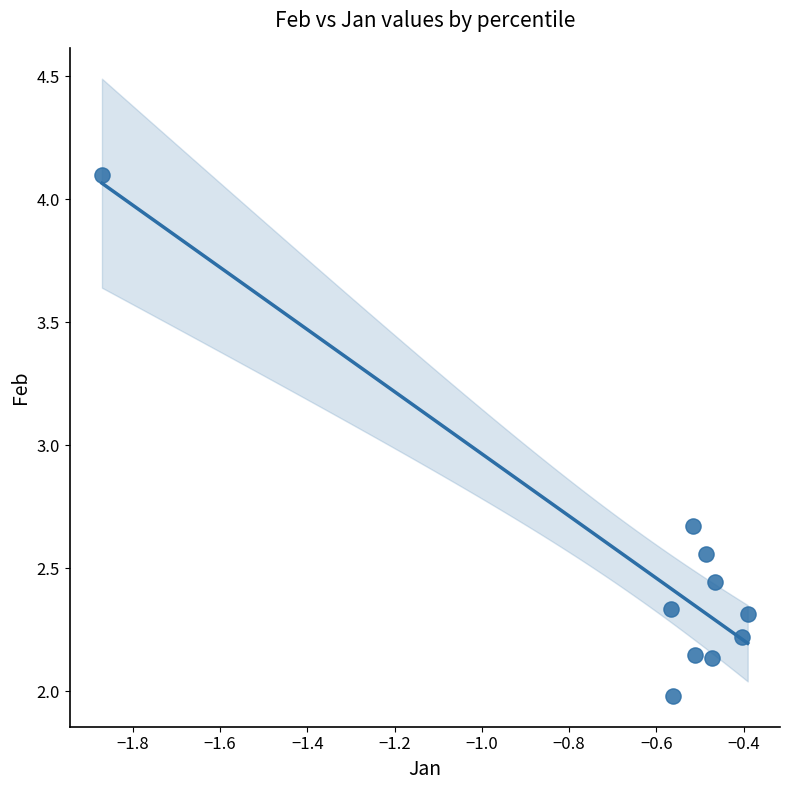

What Y value in the scatter plot is closest to 3?

2.7